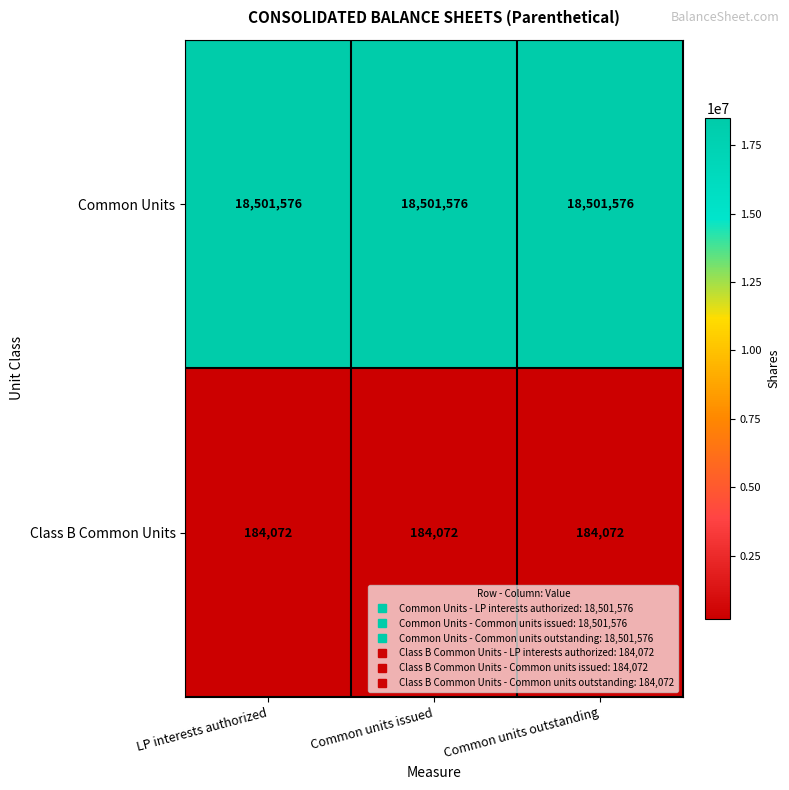

Is it true that Common Units equals 18501576 at Common units outstanding?

True